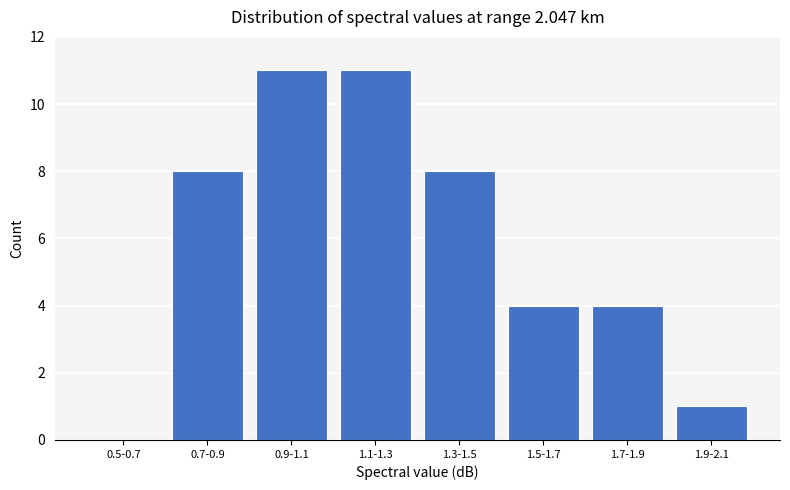

Reading left to right, what are all the values shown in this chart?

0.5-0.7=0	0.7-0.9=8	0.9-1.1=11	1.1-1.3=11	1.3-1.5=8	1.5-1.7=4	1.7-1.9=4	1.9-2.1=1